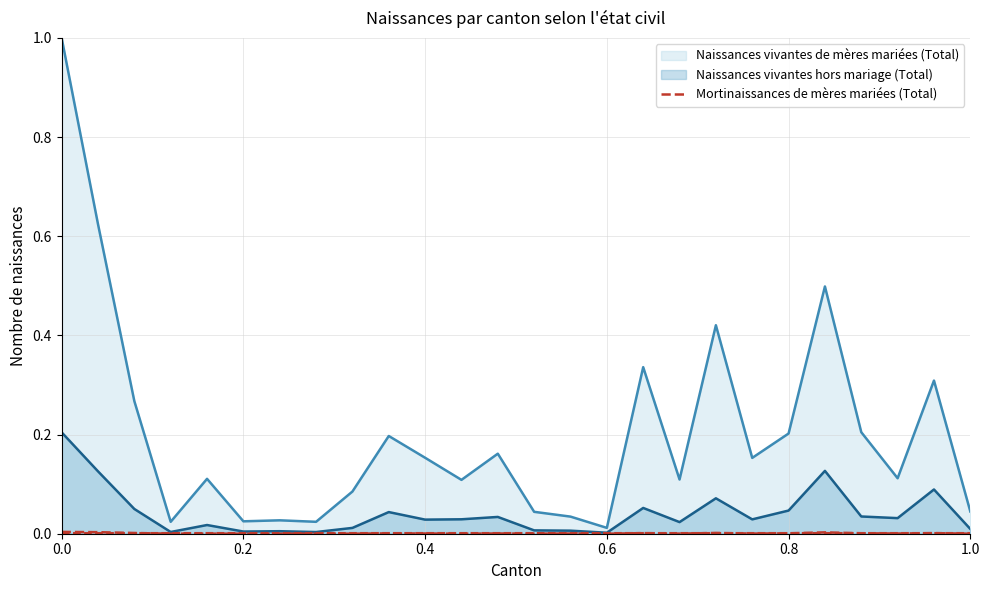

Count the number of data series in this chart.

3